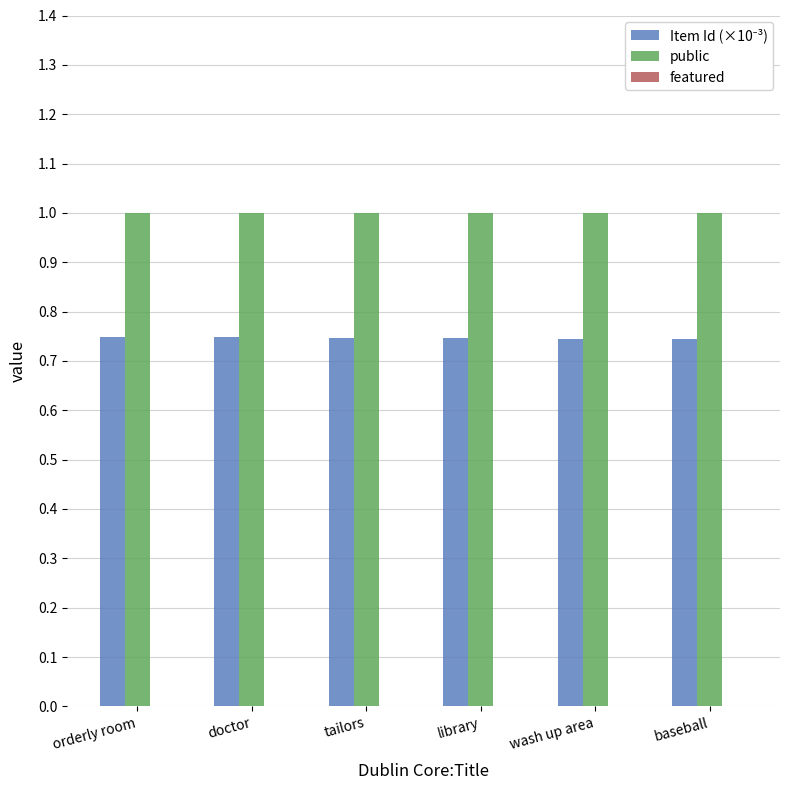

At how many categories does at least one series exceed 0?

6